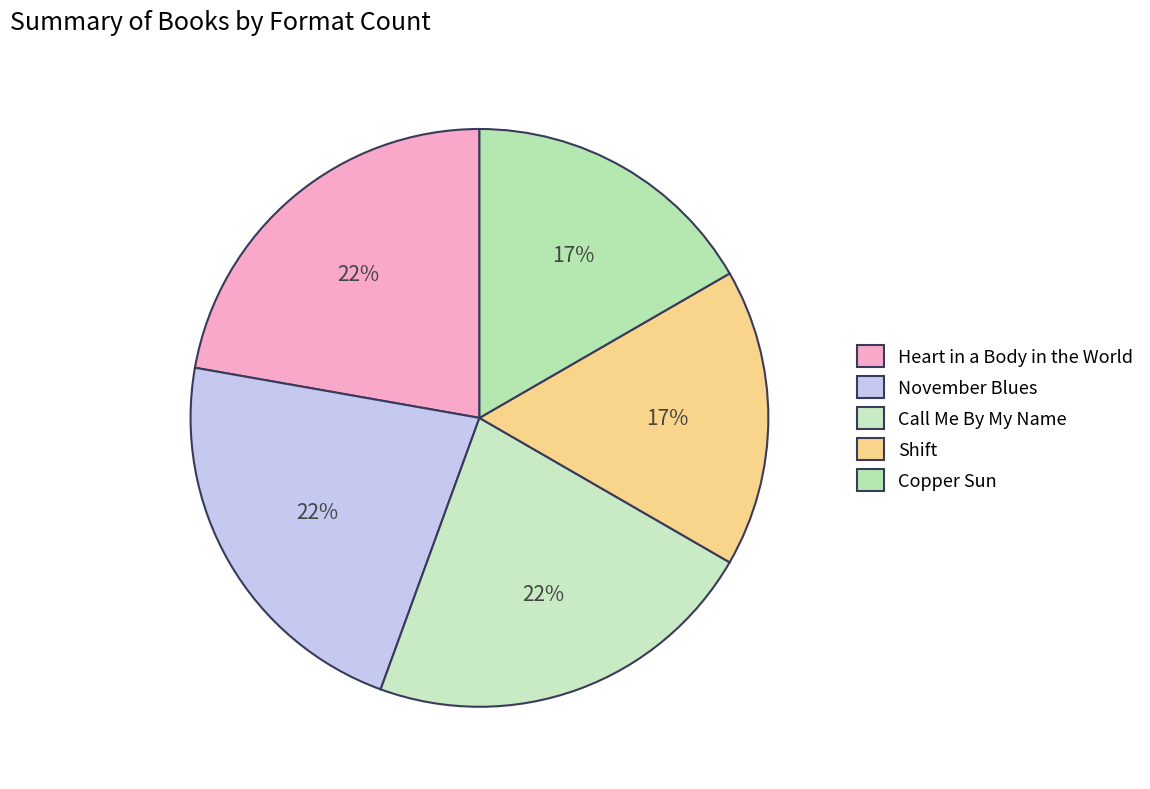

True or false: Shift accounts for 17% of the total.

True